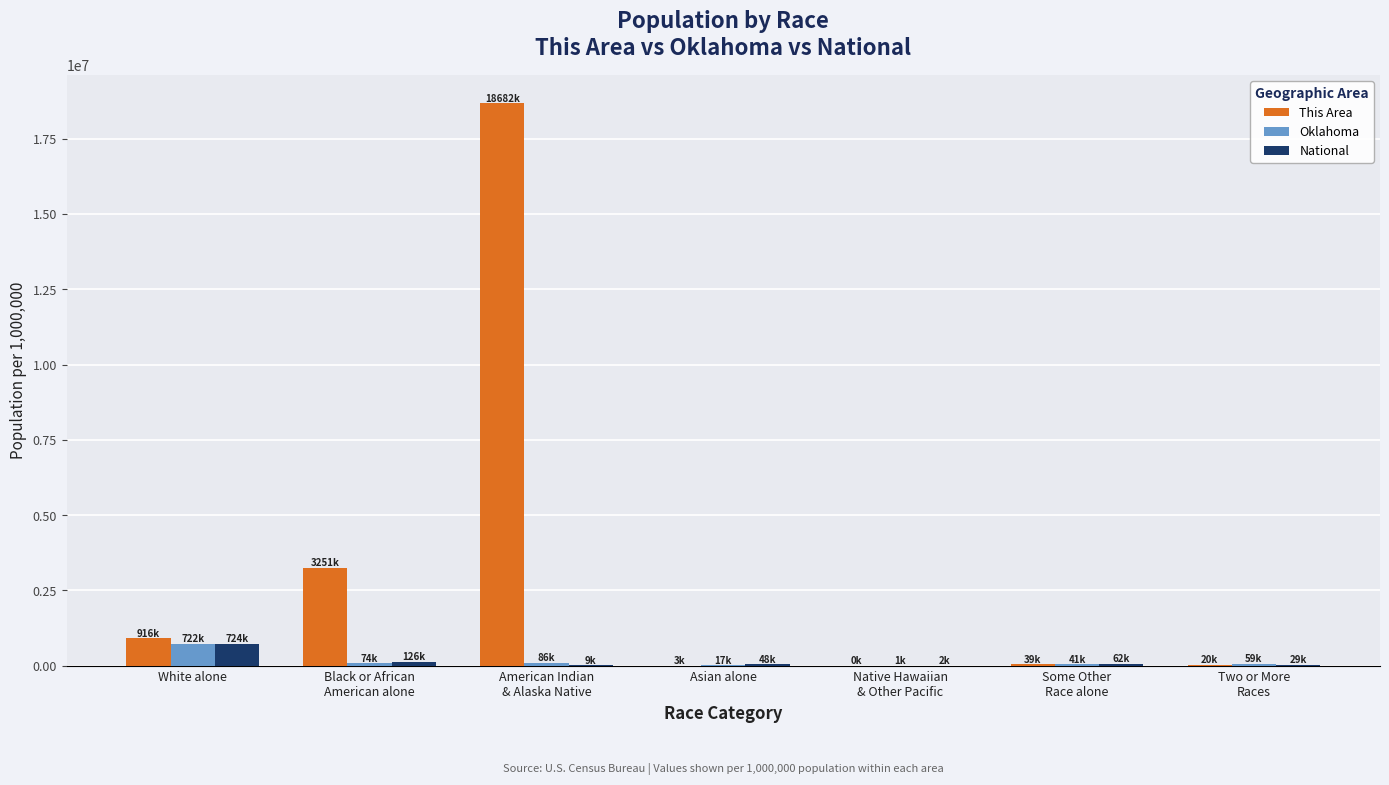

What is the maximum value shown in the chart?

18682070.2